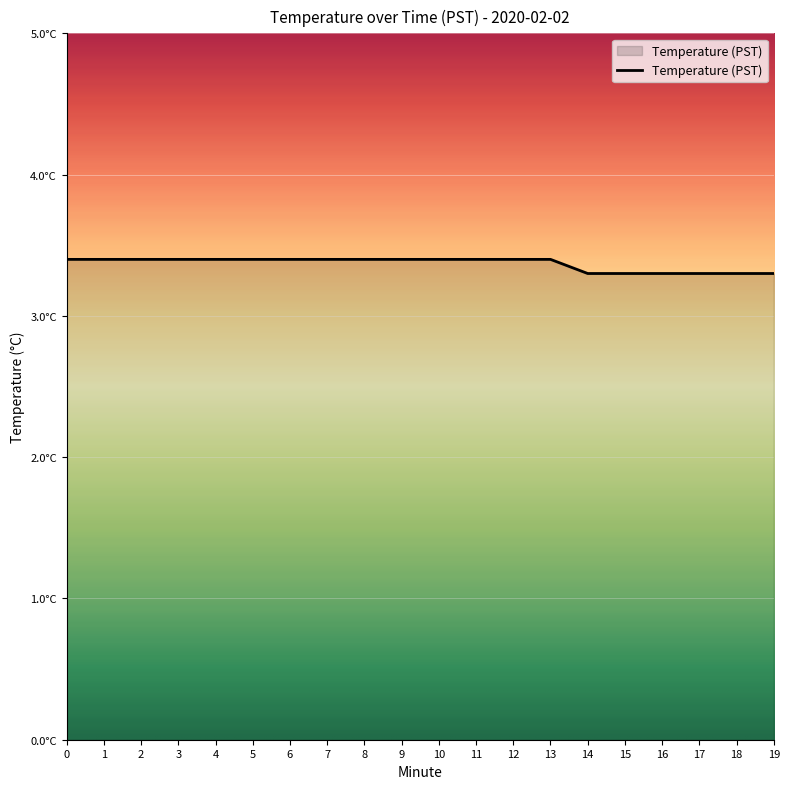

Does the chart have visible grid lines?

Yes